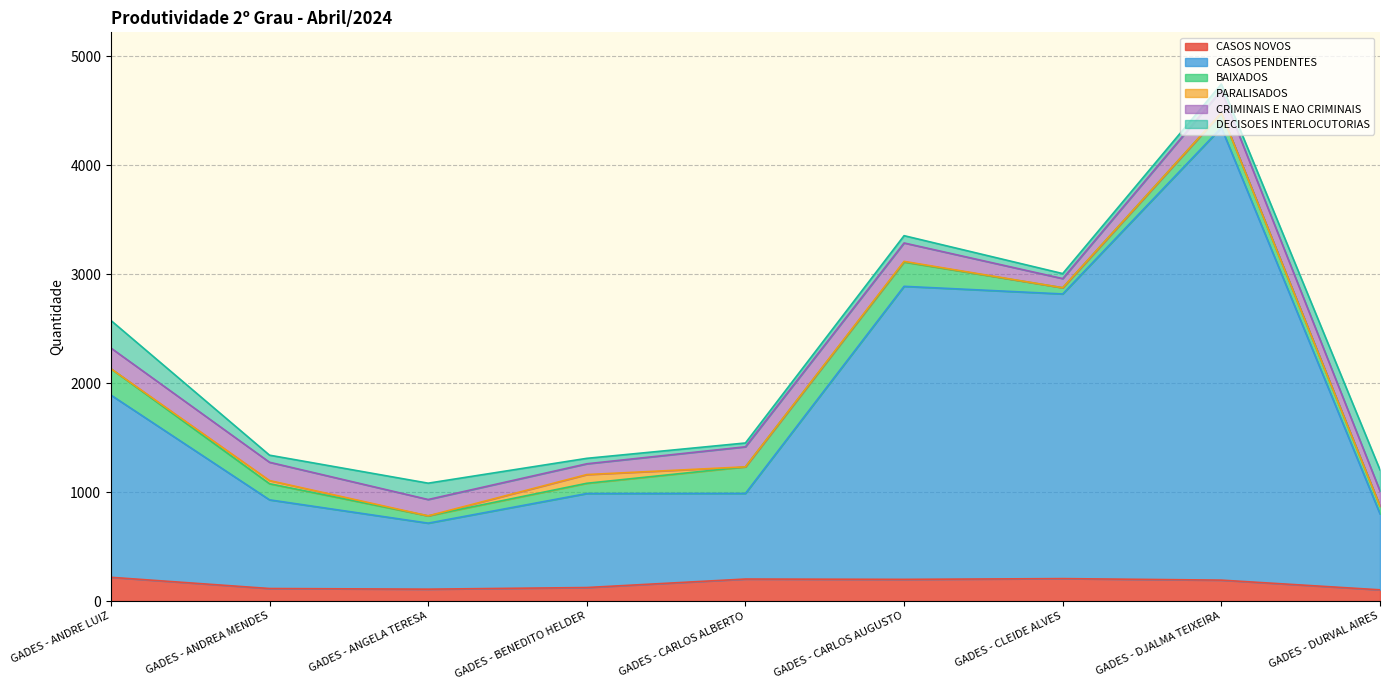

How many series are shown in this chart?

6